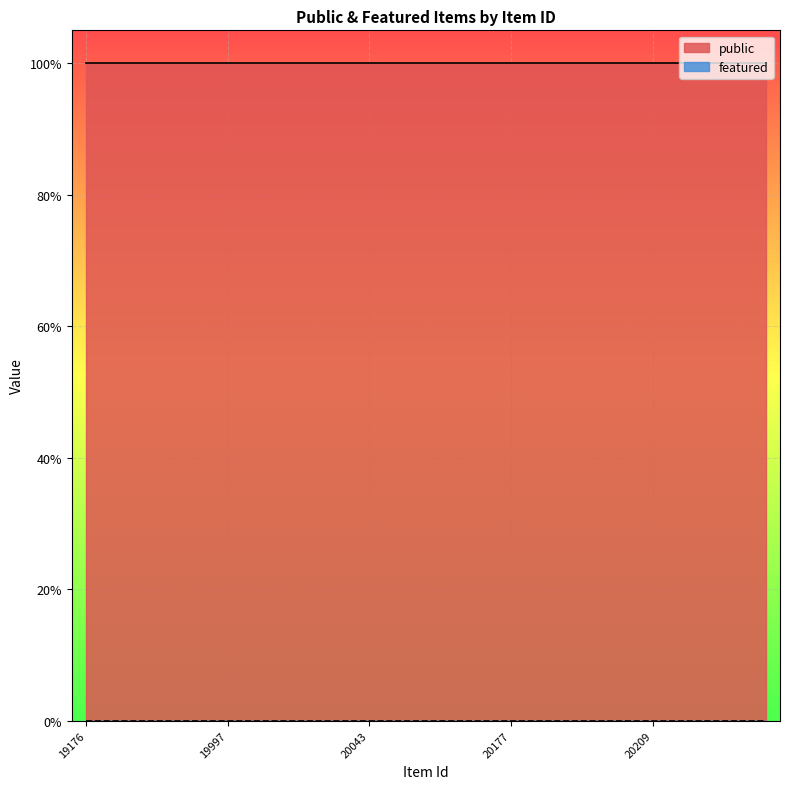

Count the number of categories in the chart.

25